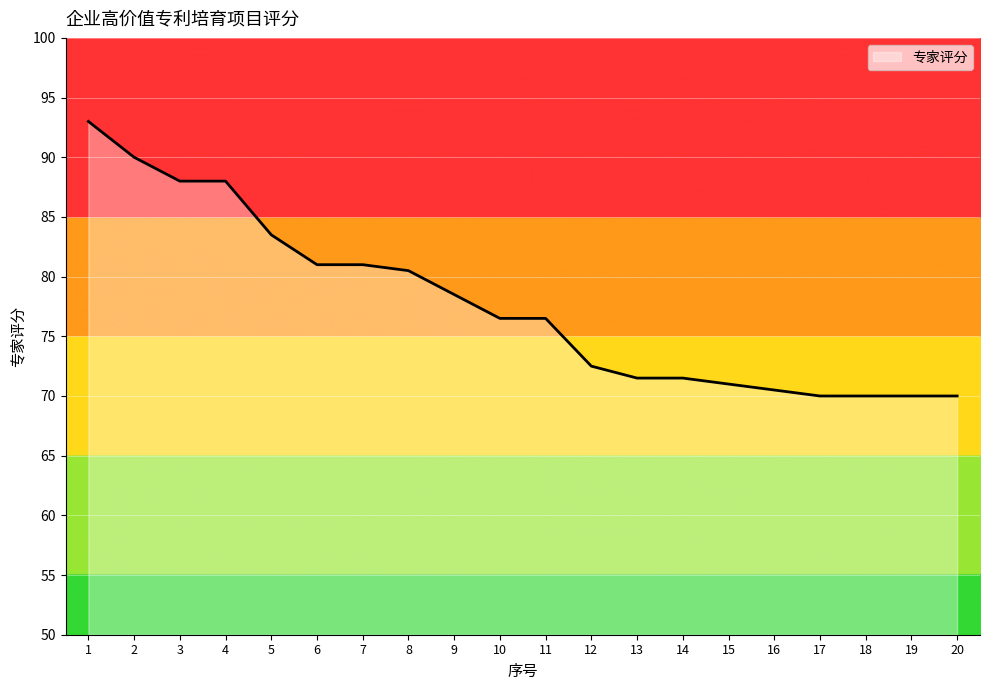

What is the difference between the maximum and minimum values?

23.0